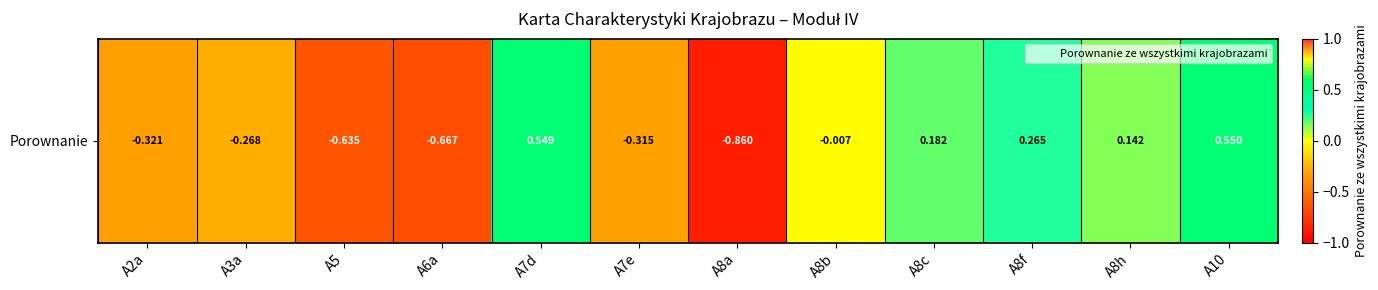

Which category has the lowest value across all series?

A8a